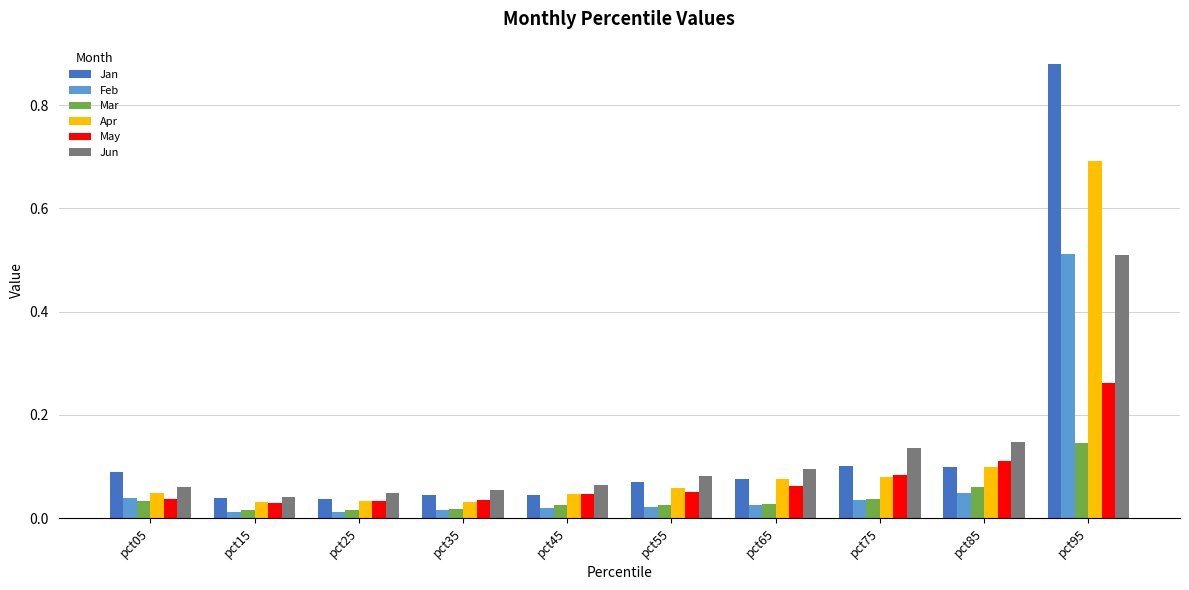

Is it true that Apr equals 0.1 at pct35?

False